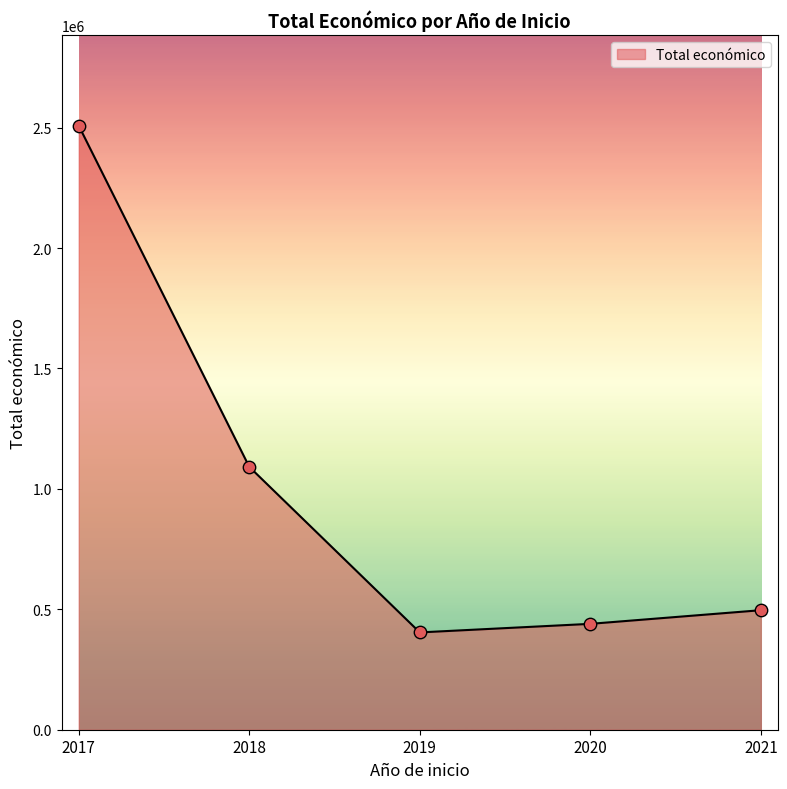

Between 2018 and 2017, which is larger?

2017